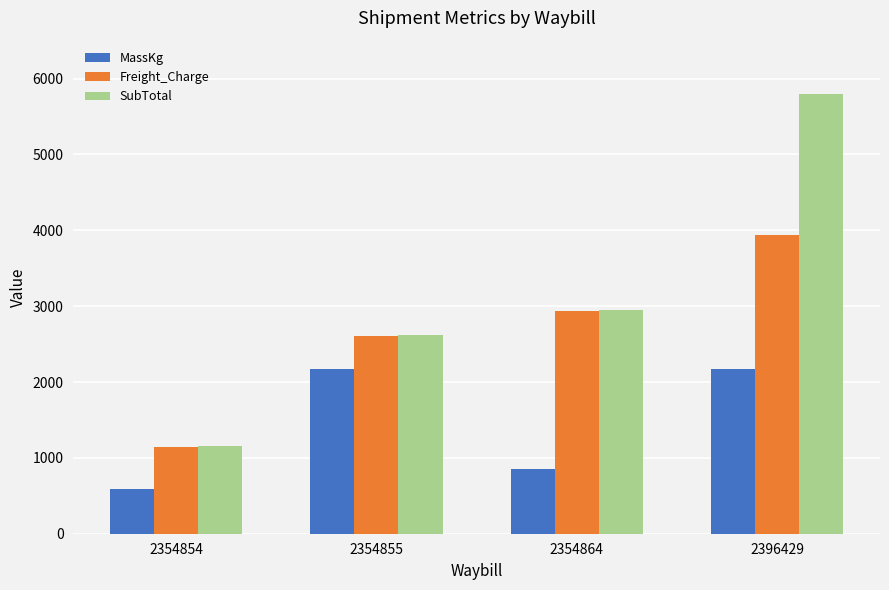

At how many categories does at least one series exceed 3811?

1